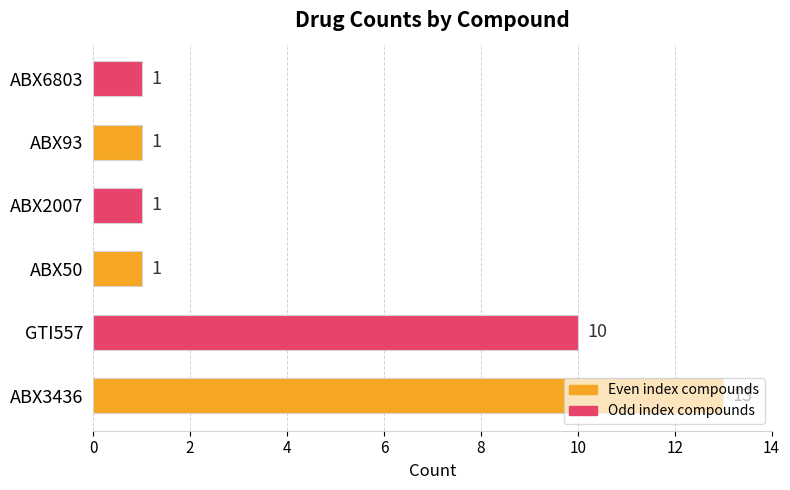

What is the greatest value displayed?

13